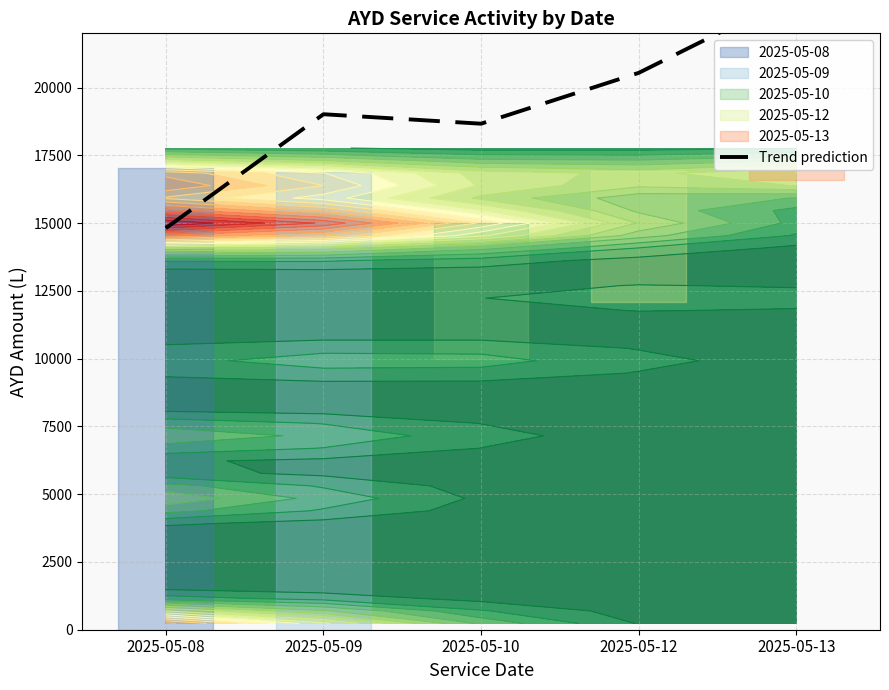

Reading right to left, what are all the values shown in this chart?

2025-05-13=23436.0	2025-05-12=20542.7	2025-05-10=18666.7	2025-05-09=19015.7	2025-05-08=14812.0